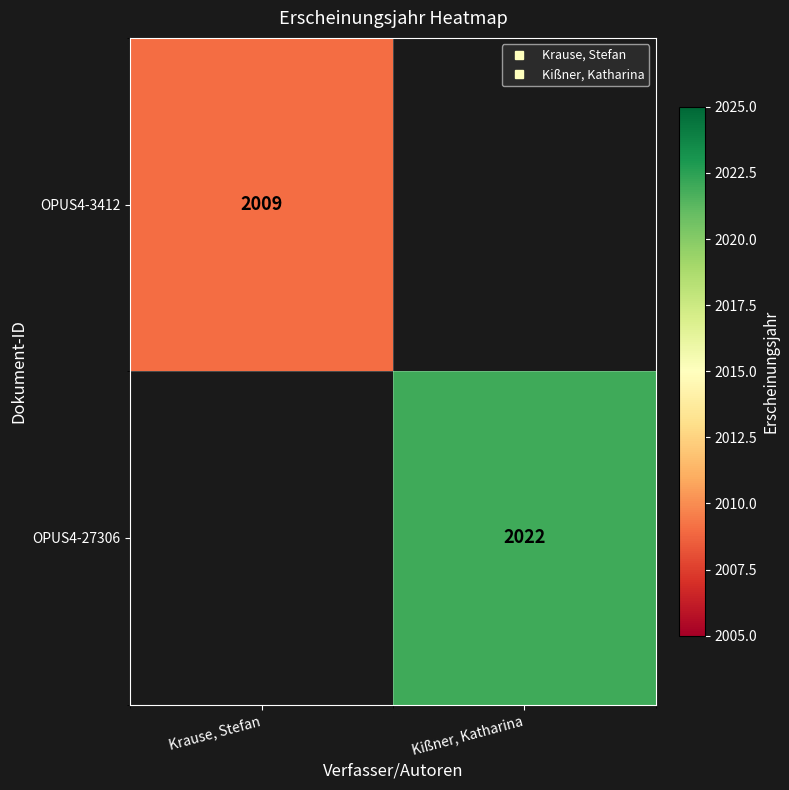

Which series has the largest range (max minus min)?

OPUS4-3412